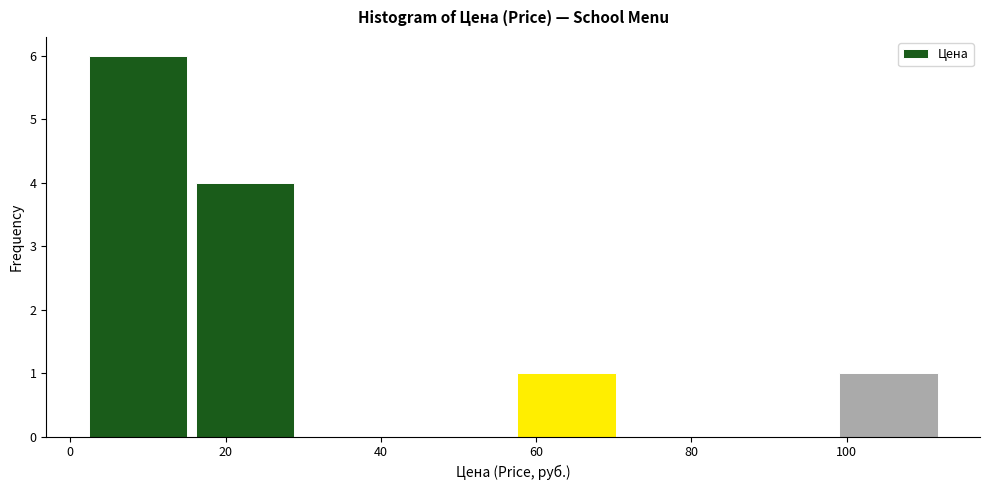

Reading left to right, list every bar in this chart as the range it spans on the x-axis followed by its height. Neither the bar edges nor the heights are printed on the chart, so give them approximately, as read against the axes.

2 to 16: 6
16 to 30: 4
30 to 44: 0
44 to 58: 0
58 to 70: 1
70 to 84: 0
84 to 98: 0
98 to 112: 1